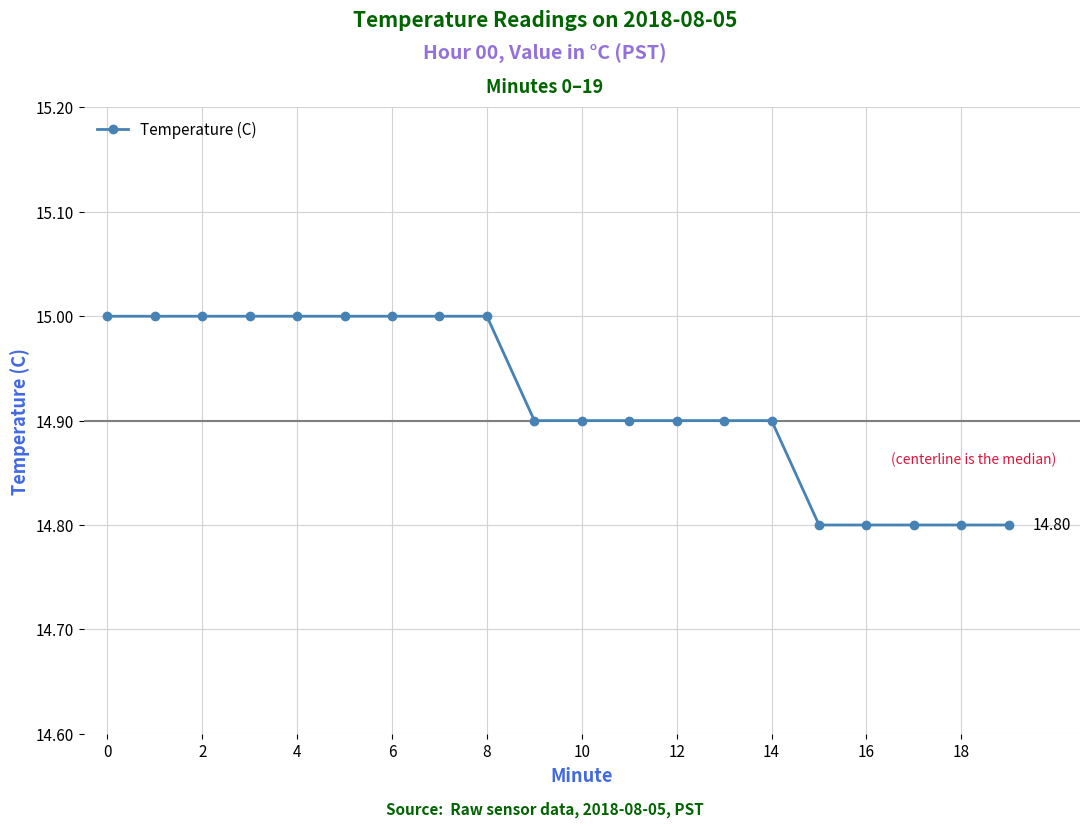

What is the average value?

14.9